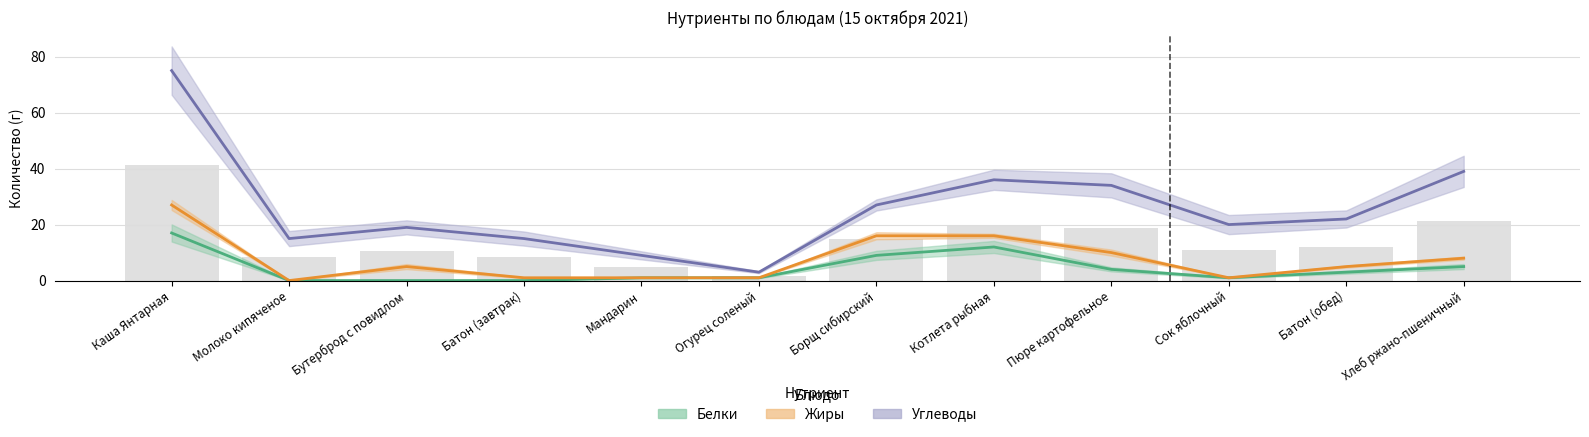

What is the approximate value of Белки at Каша Янтарная, to the nearest 5?

15